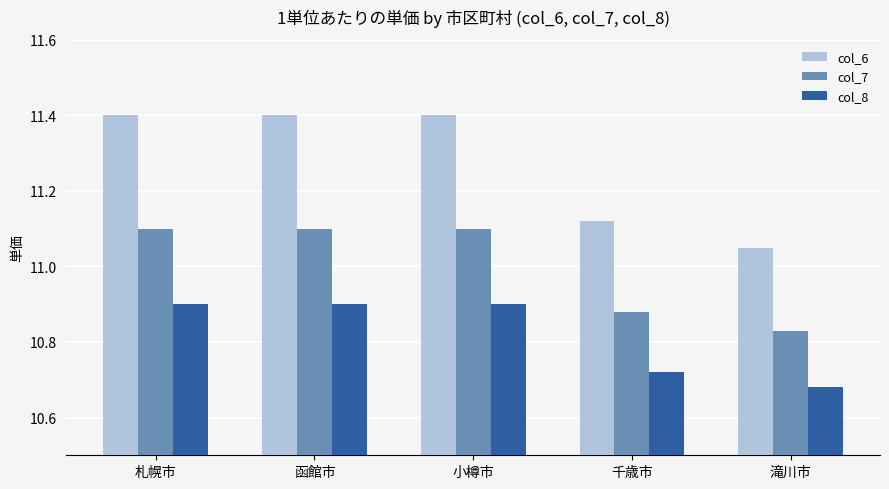

What is the total value across all series at 函館市?

33.4